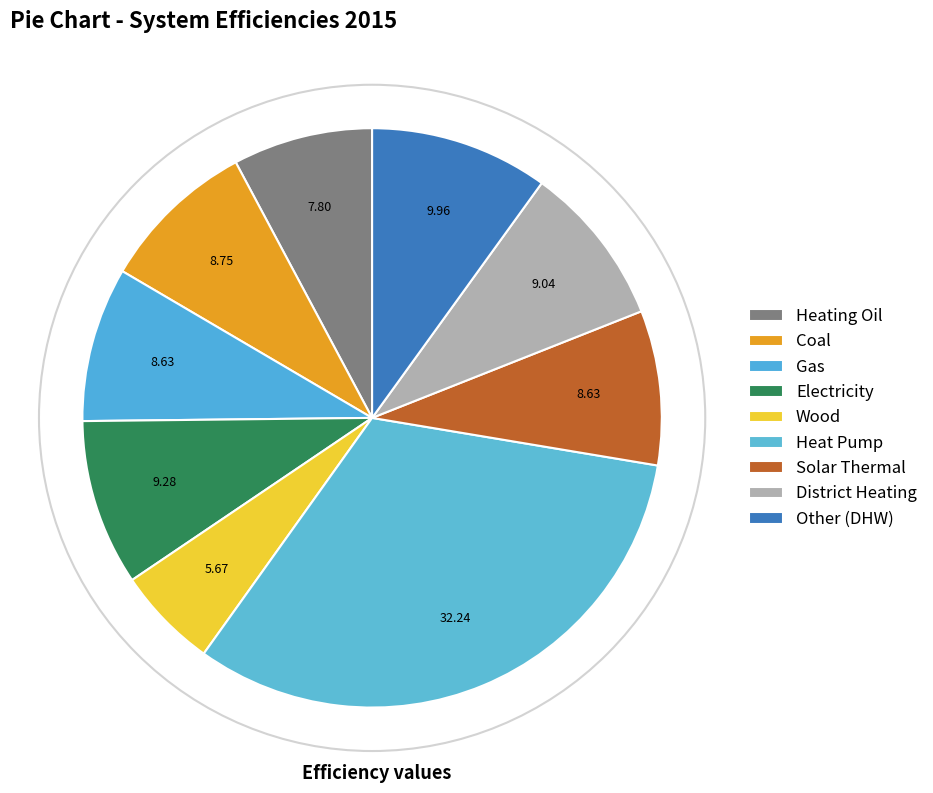

How many segments does this pie chart have?

9